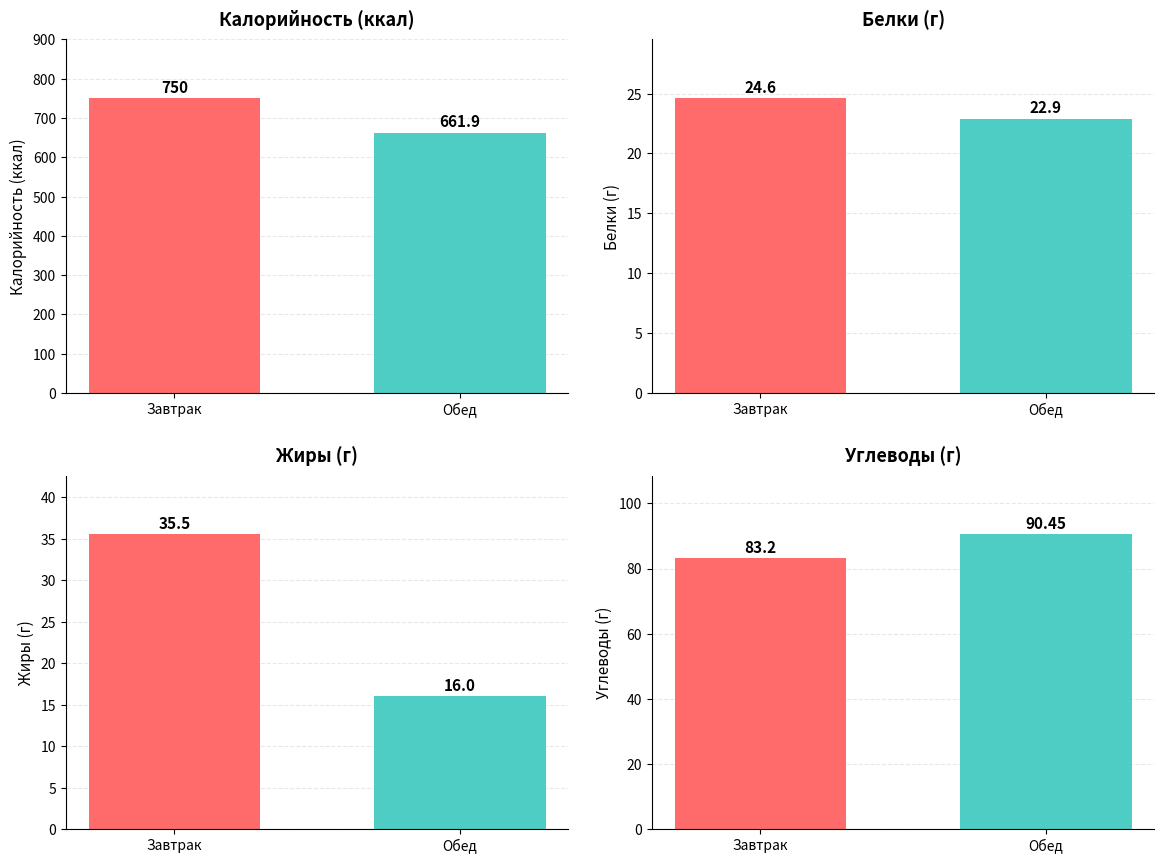

At which category does the chart reach its peak across all series?

Обед